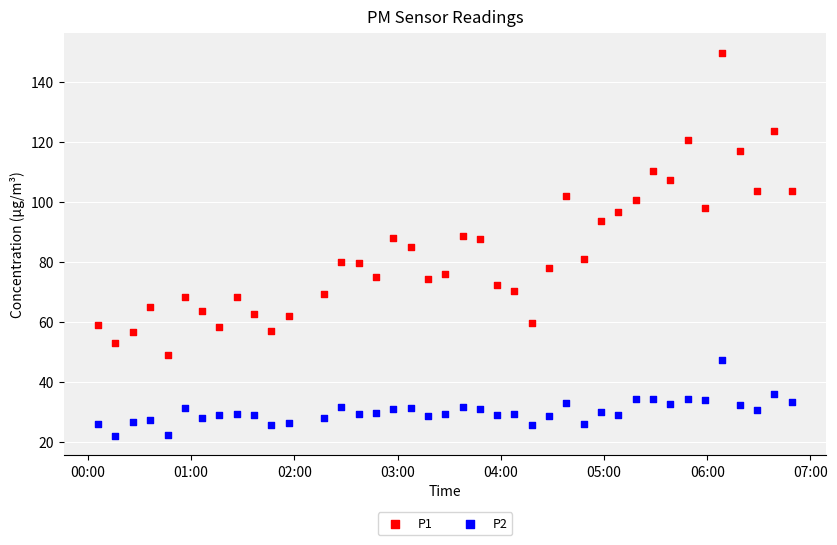

Which series has the widest spread of Y values?

P1